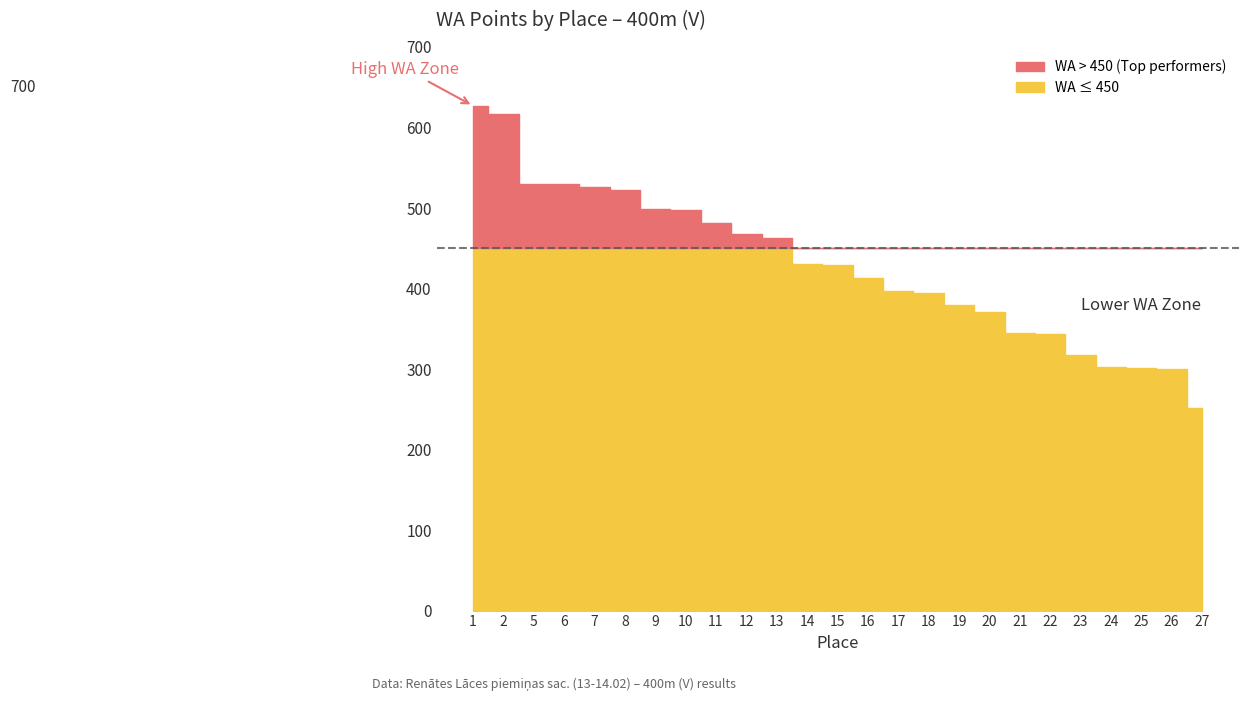

Where is the data nearest to the value 439?

14